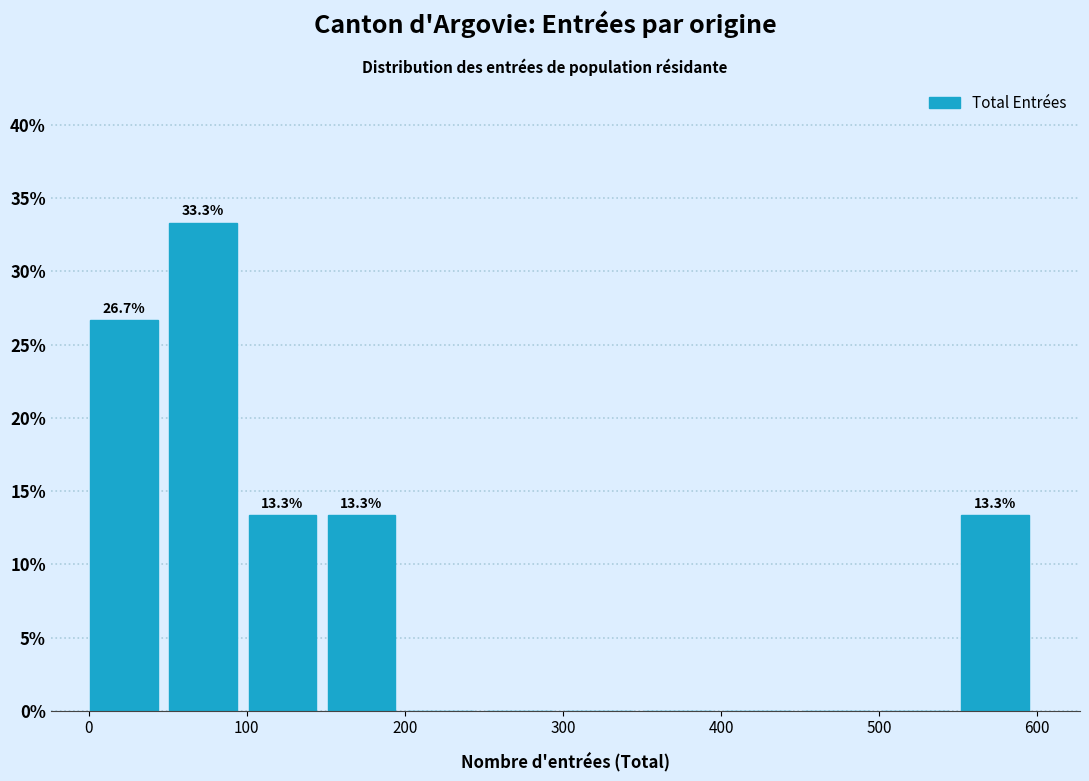

Over which range of the x-axis is the bar tallest?

50 to 100